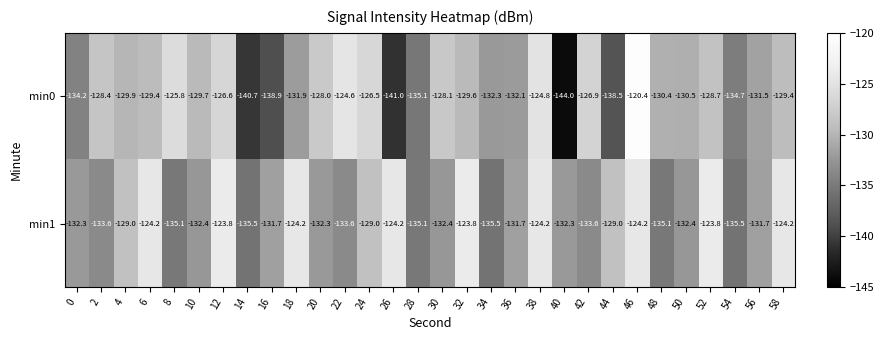

How many data points does each series have?

30